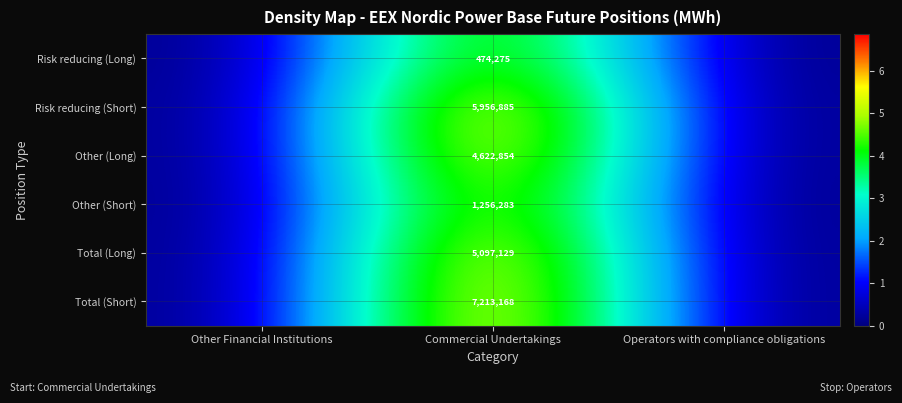

The Risk reducing (Long) series shows 474275 at Commercial Undertakings. True or false?

True